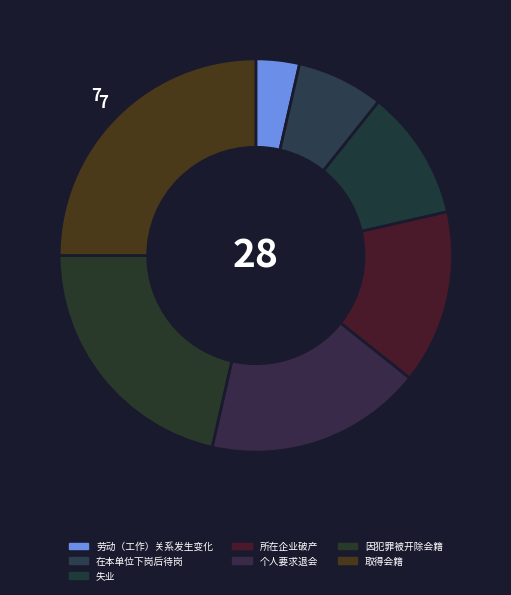

How many slices are in this pie chart?

7